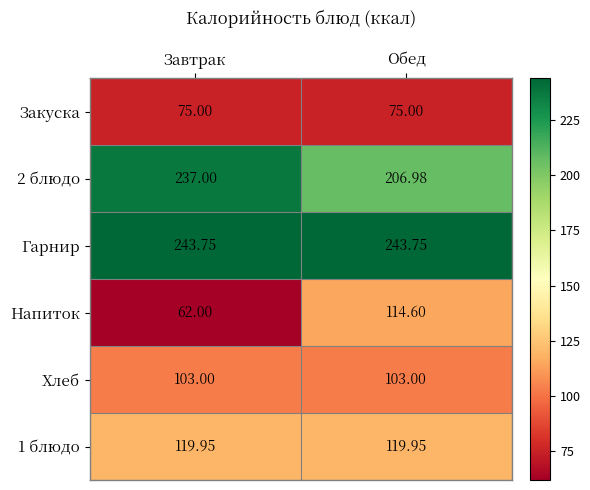

What is the total value across all series at Завтрак?

840.7